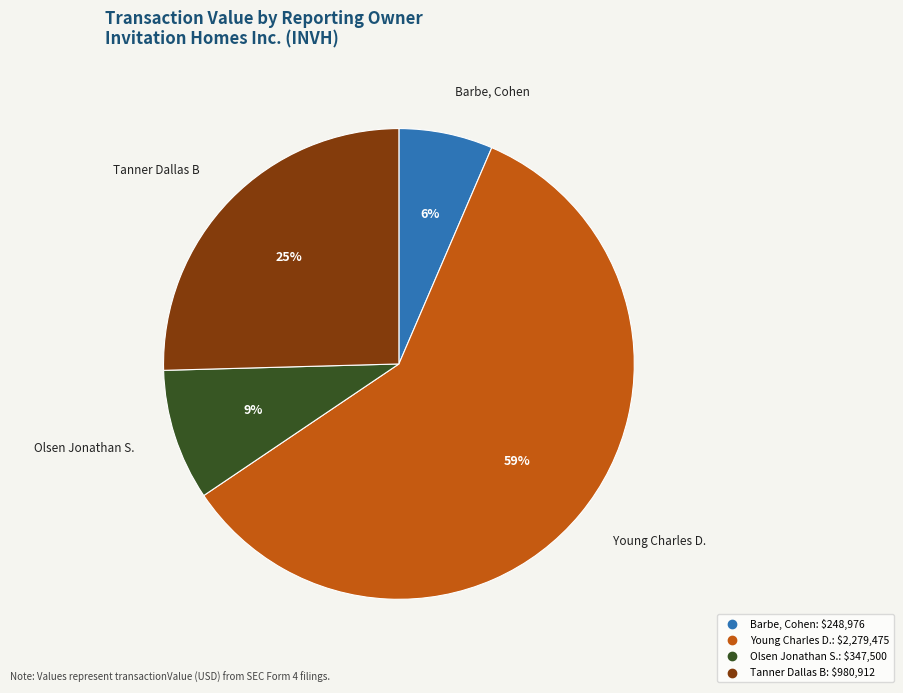

Count the number of slices in the pie.

4